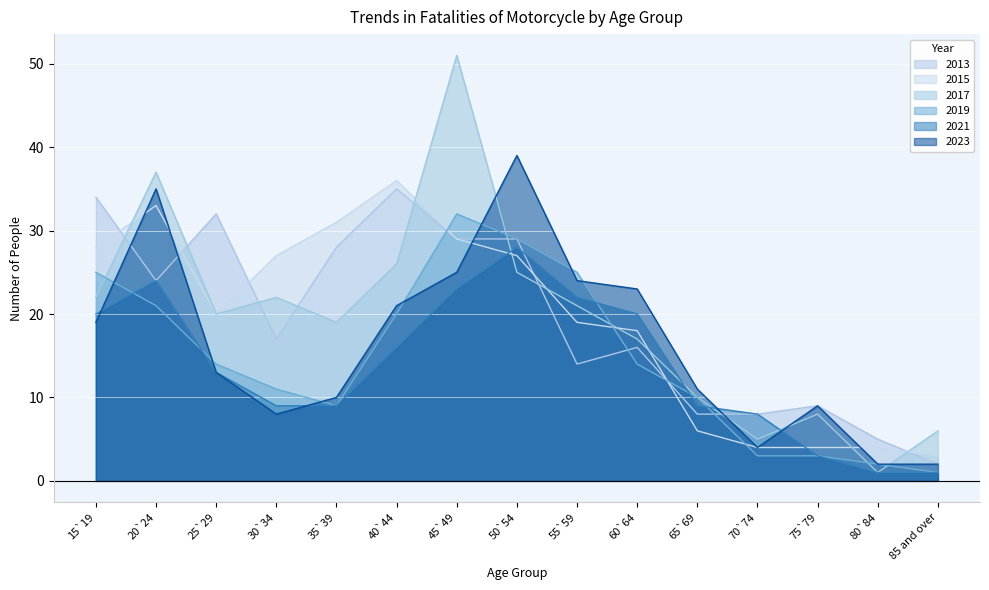

Where is the first local maximum for 2023?

20`24